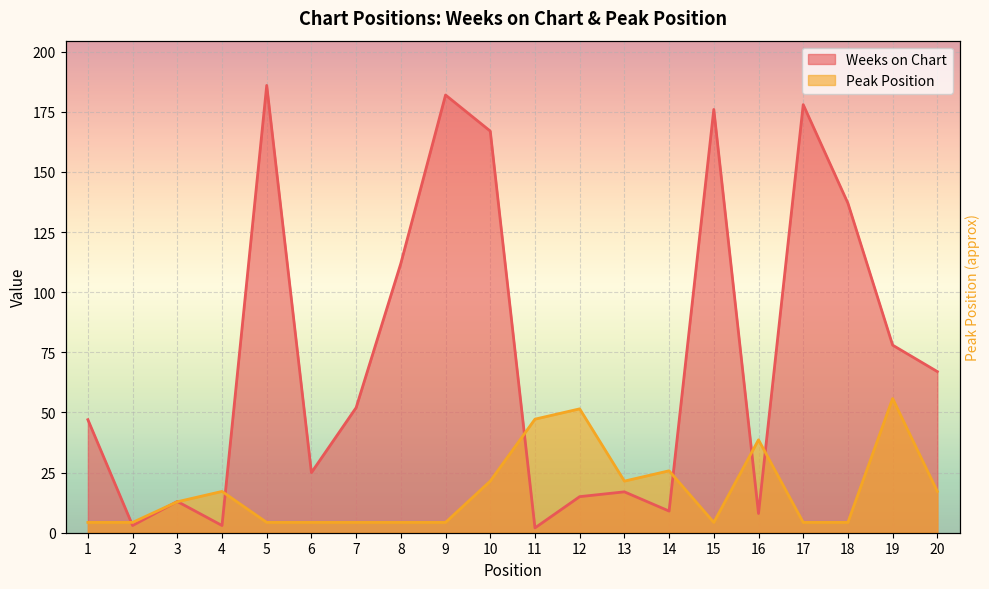

What is the sum of the Weeks on Chart values at 2 and 3?

16.0